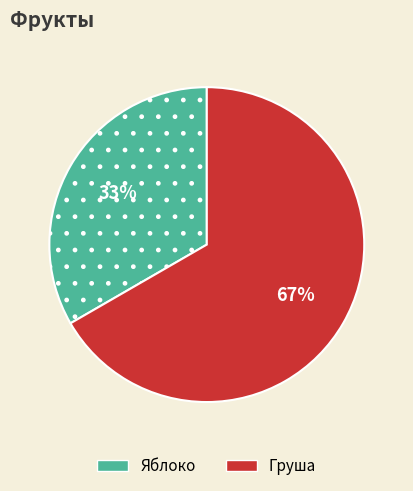

Is there any slice that represents more than half of the pie?

Yes